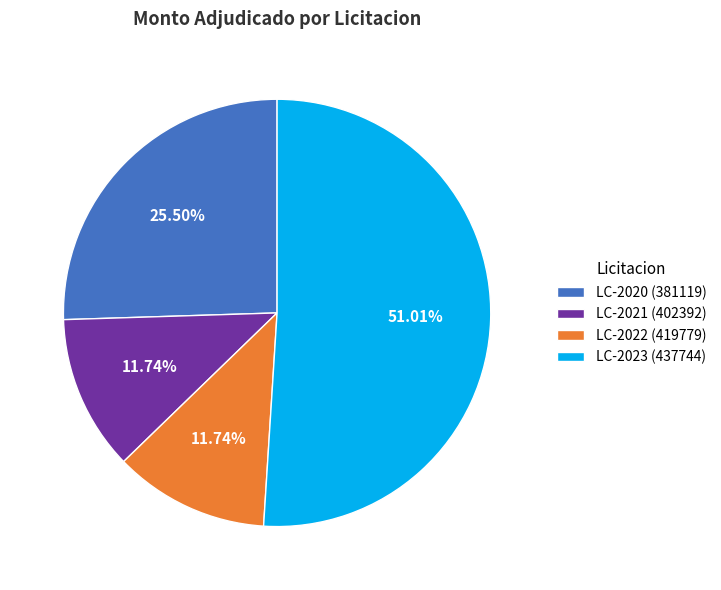

Is there a majority slice in this chart?

Yes